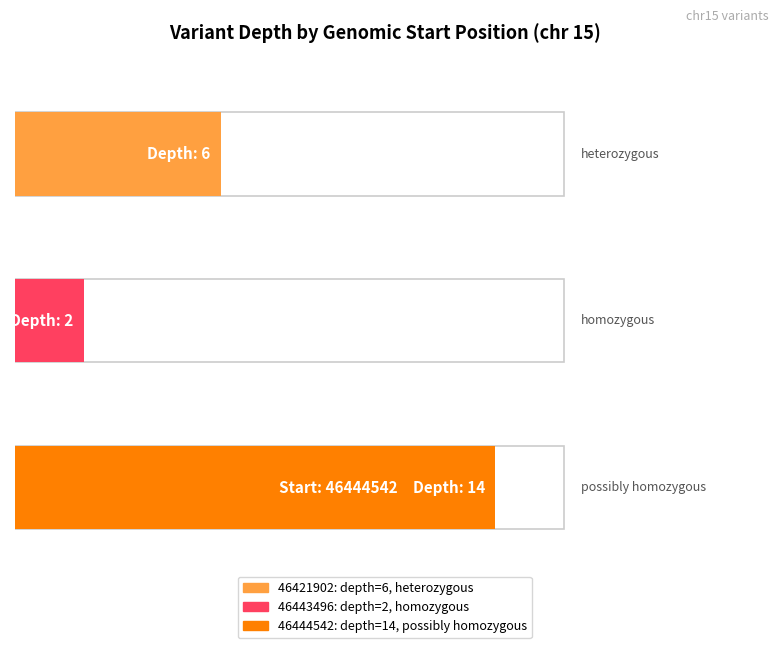

The value at 46444542 is 9. True or false?

False